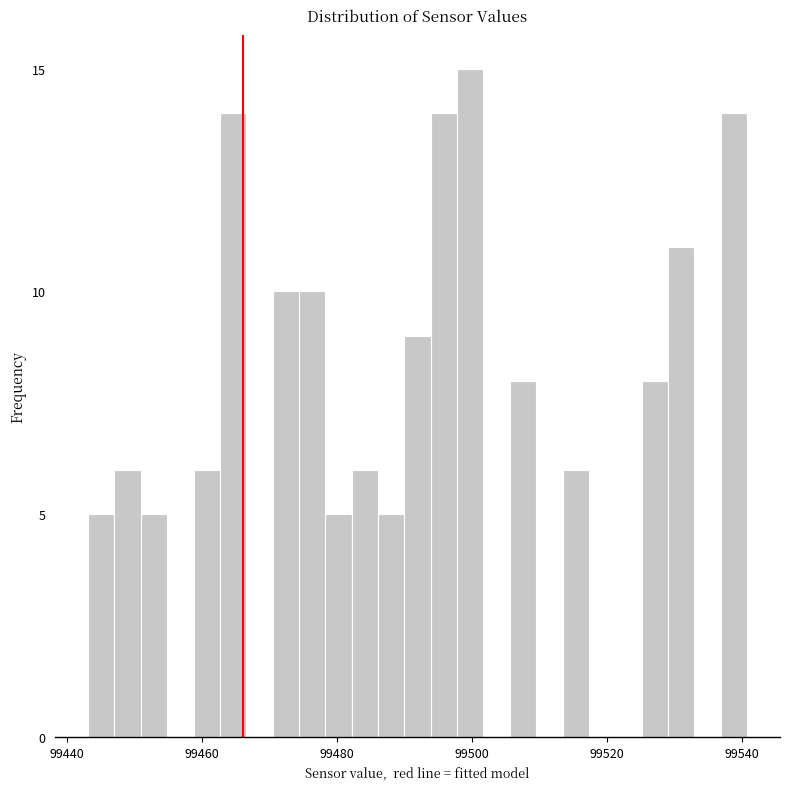

Around what value on the x-axis is the tallest bar? Give the approximate position of its centre, as read against the axis.

99500